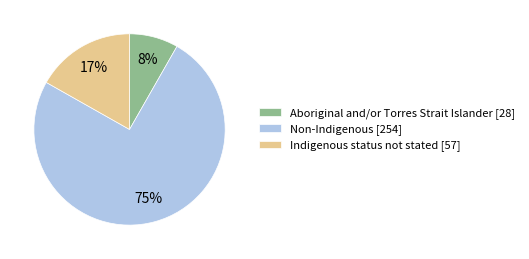

The Indigenous status not stated slice represents 17% of the pie. True or false?

True